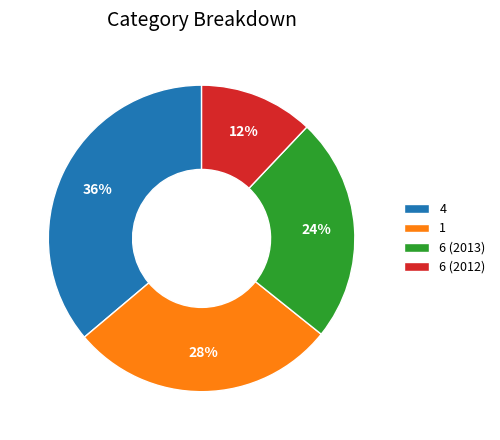

Count the number of slices in the pie.

4